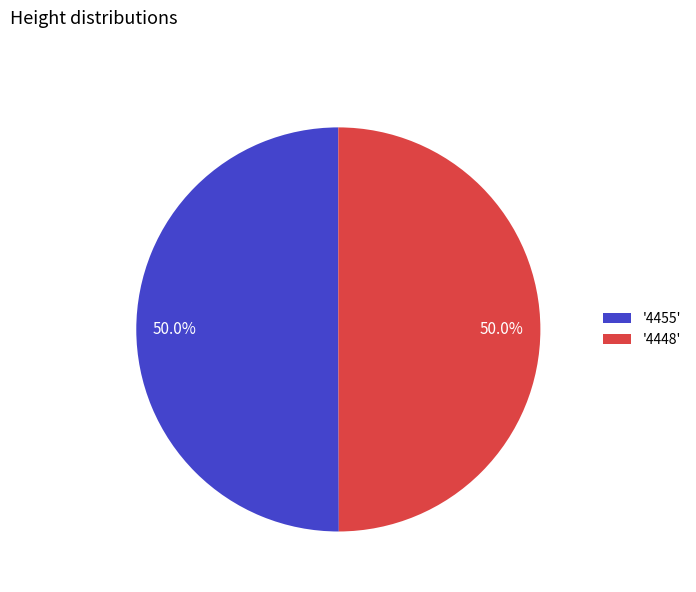

Combined, what portion of the pie is '4455' and '4448'?

100.0%